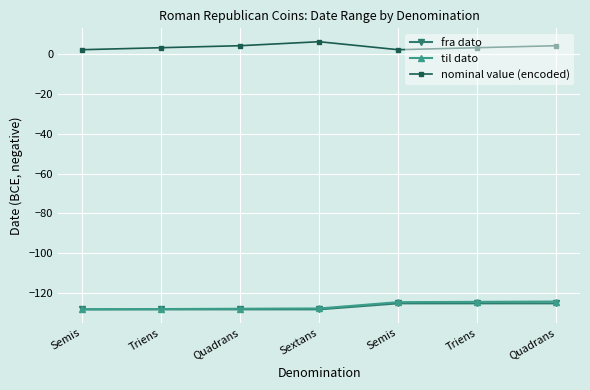

Where does the nominal value (encoded) series first go above 3?

Quadrans